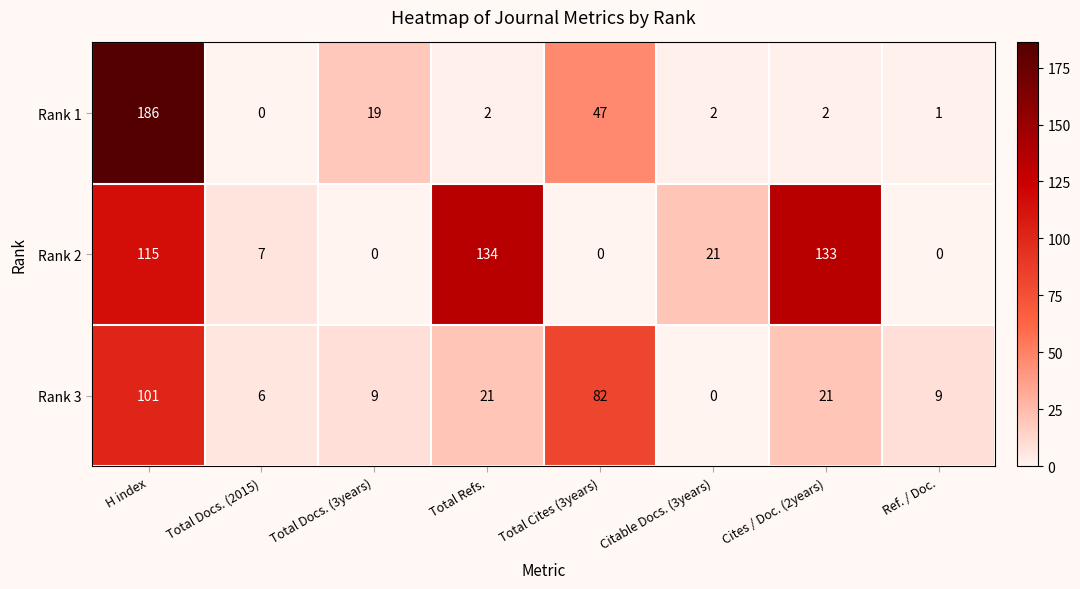

Which series has the largest total across all categories?

Rank 2